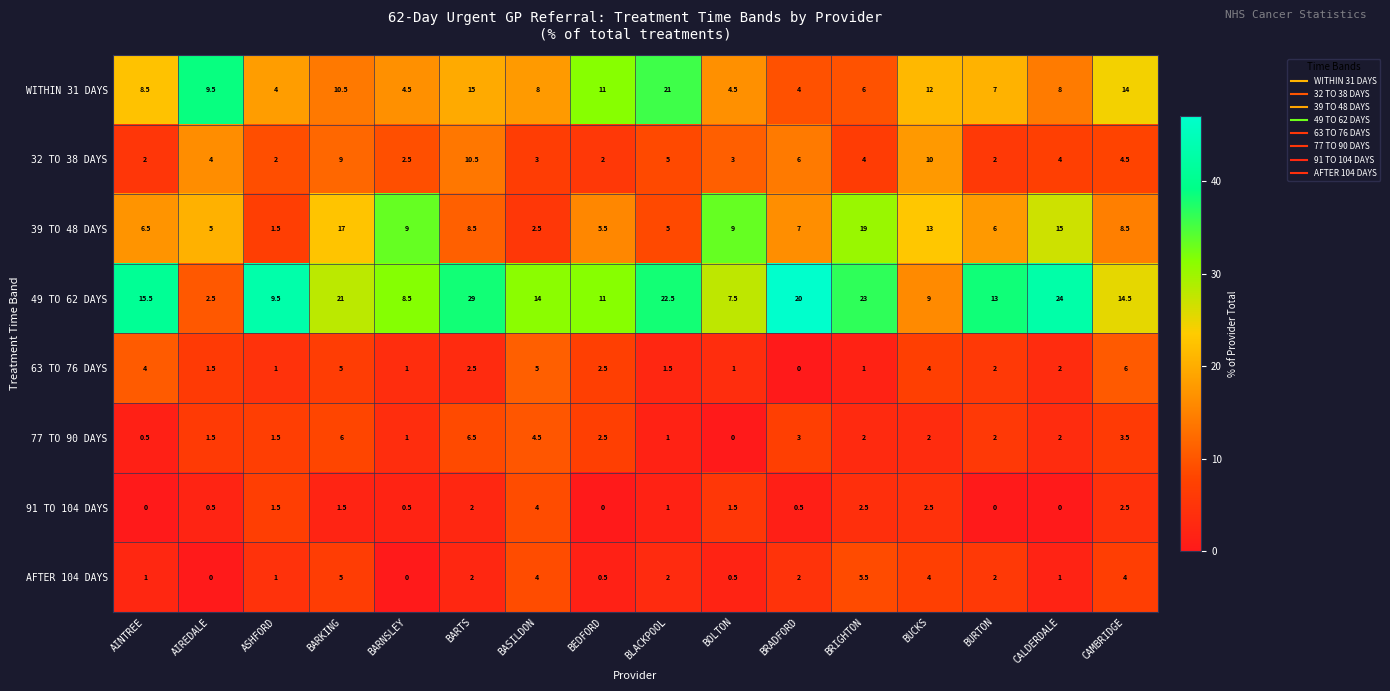

Which series has the largest range (max minus min)?

49 TO 62 DAYS